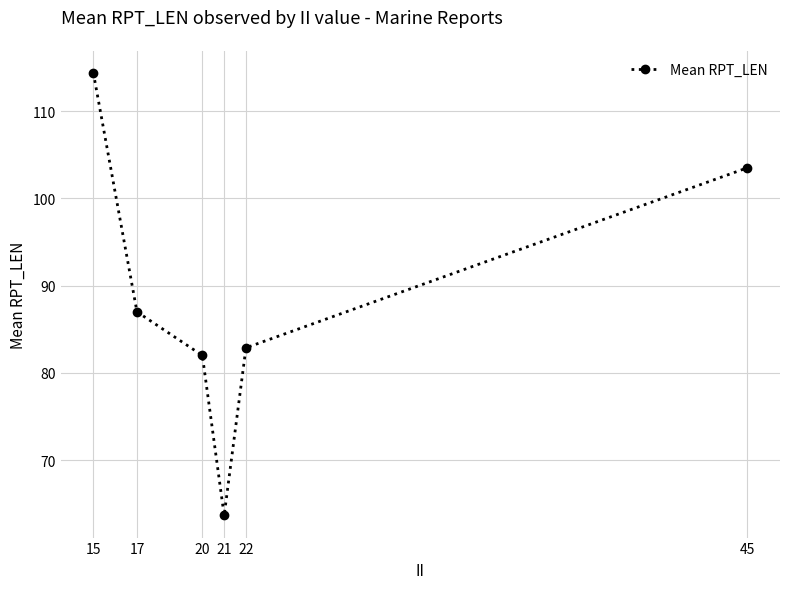

List the labels in order of value, smallest first.

21, 20, 22, 17, 45, 15